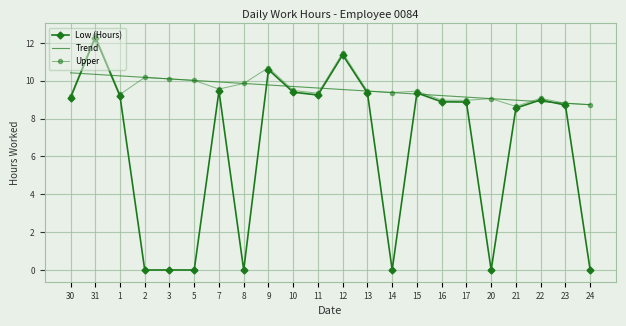

Is it true that Low (Hours) equals 9.4 at 15?

True